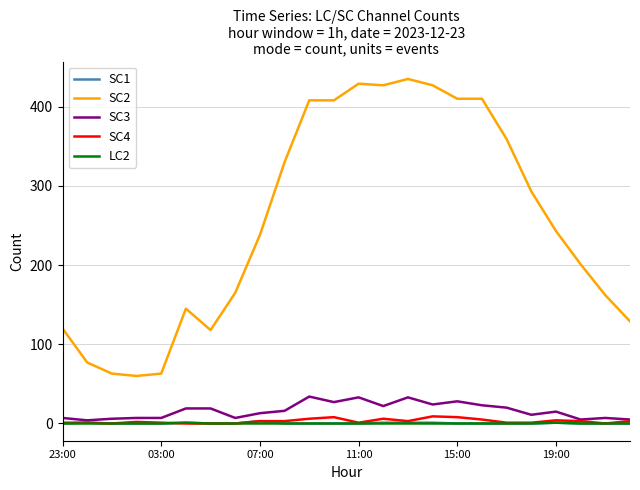

True or false: SC2 and SC4 cross at least once.

False